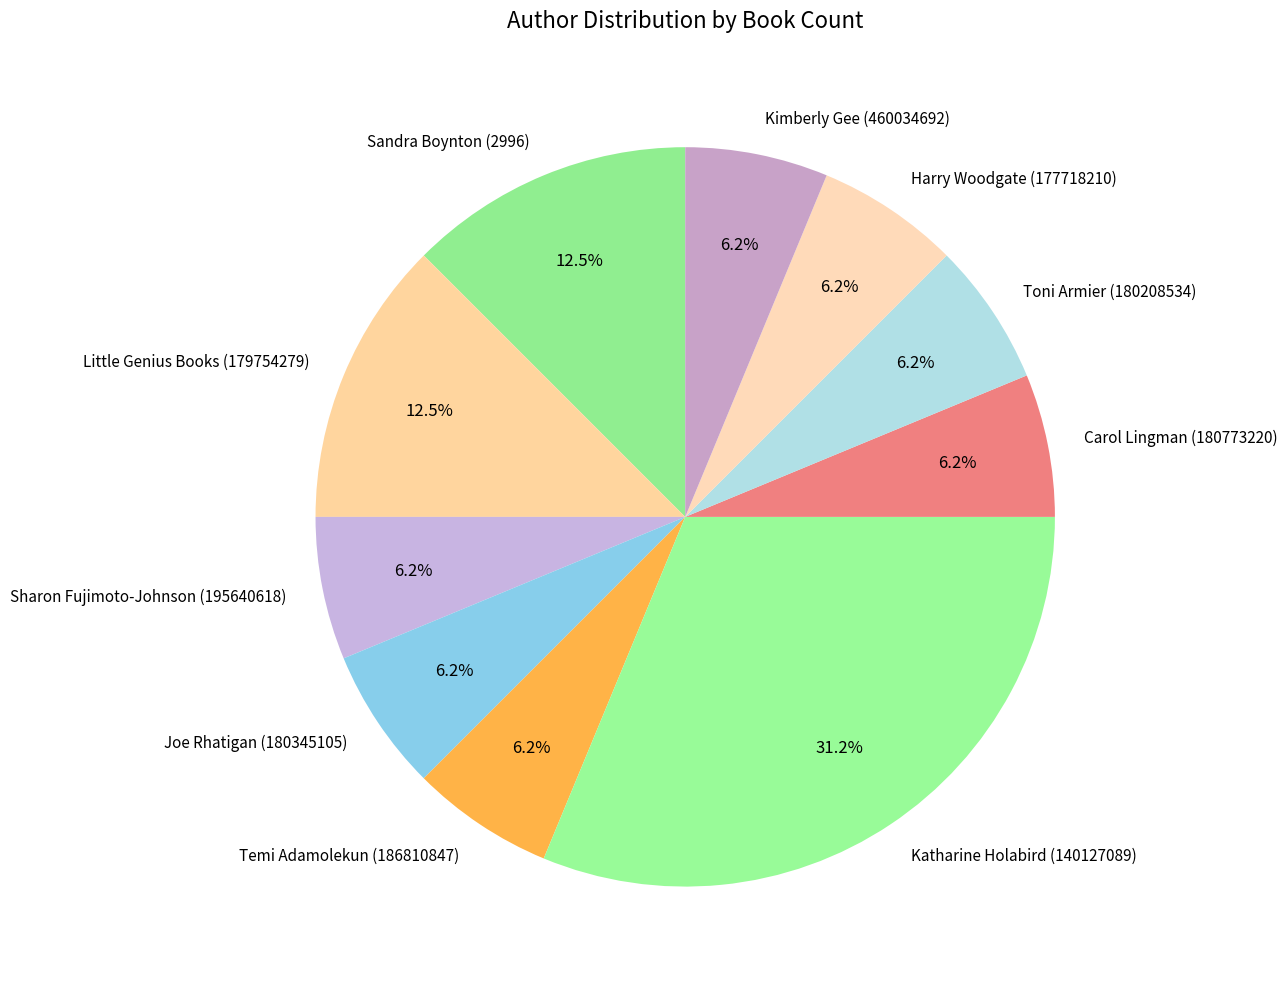

Does Joe Rhatigan (180345105) account for over 50% of the chart?

No